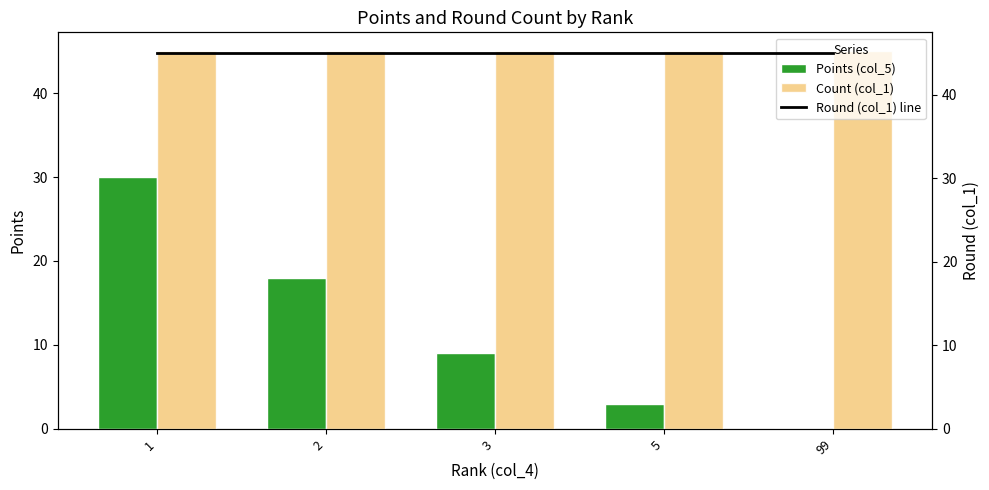

The Points (col_5) series shows 12 at 3. True or false?

False